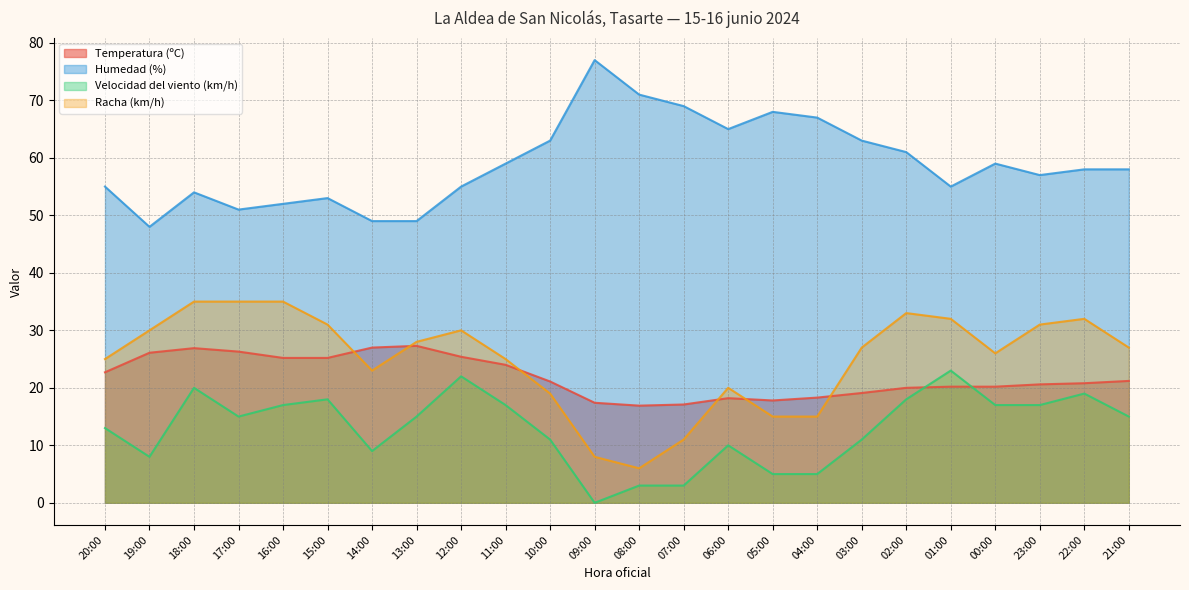

At which label is Racha (km/h) closest to 20?

06:00